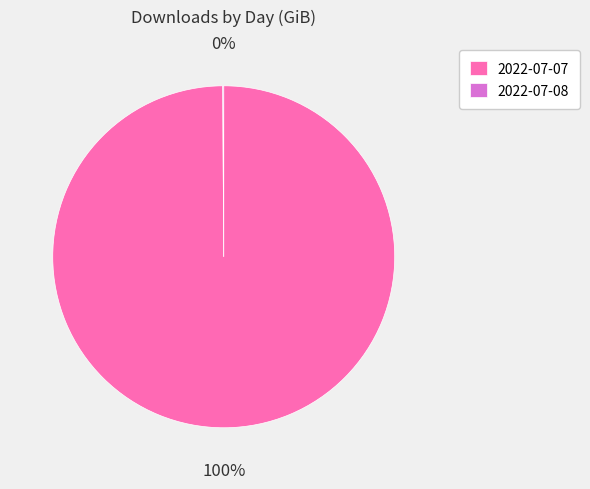

Which category accounts for the majority?

2022-07-07